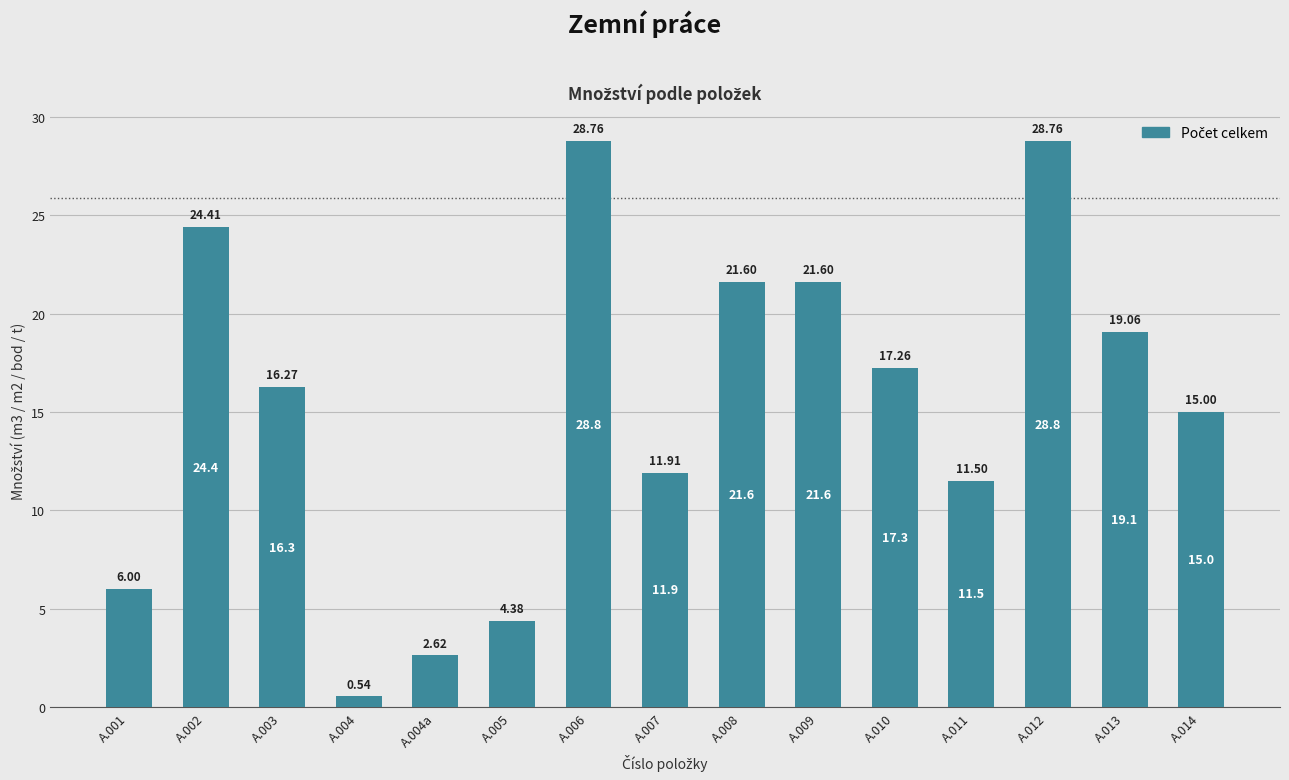

What is the sum of the values at A.008 and A.011?

33.1